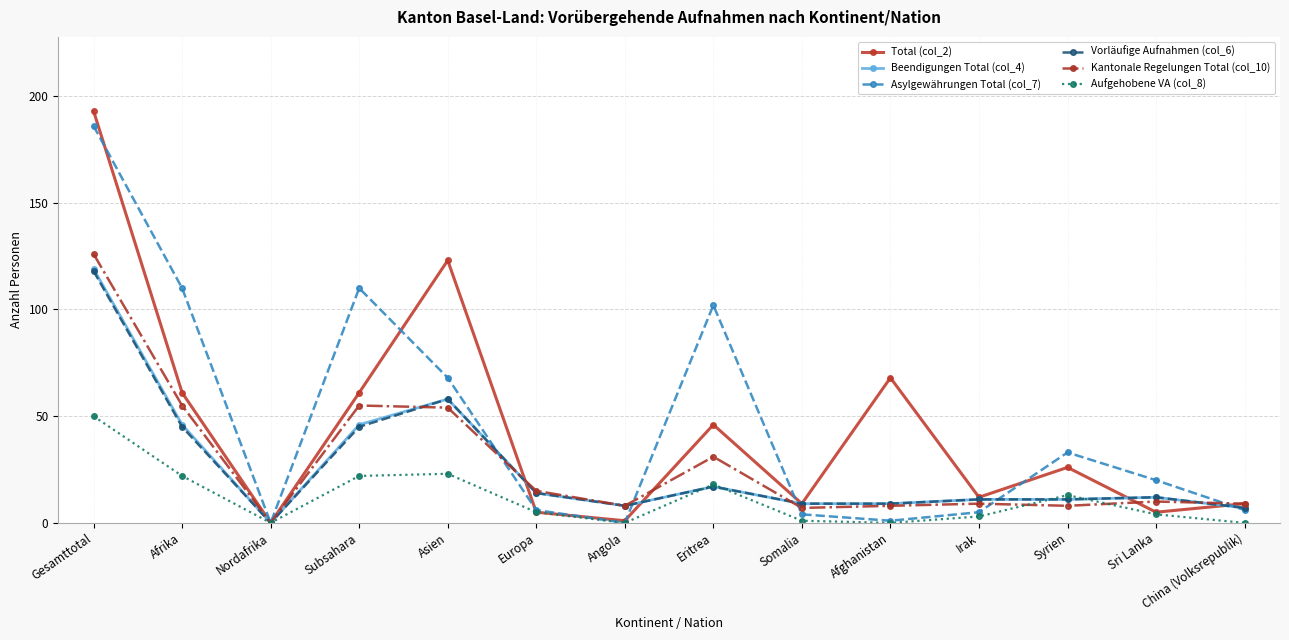

Is this an area chart (filled region under the line)?

No